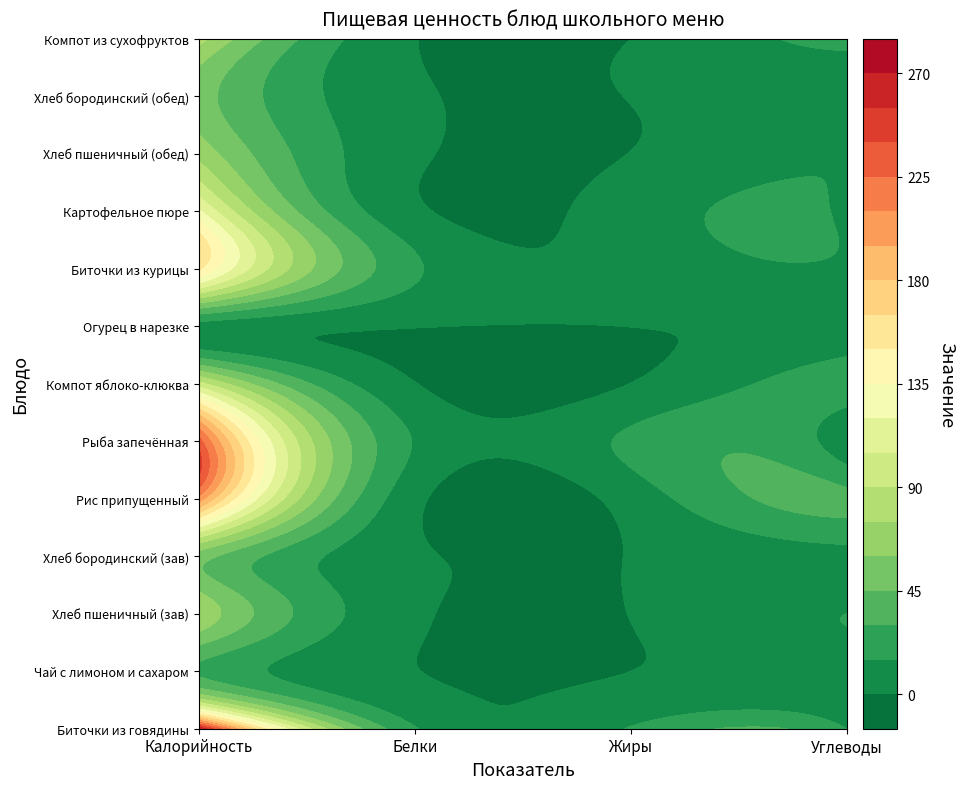

Reading left to right, transcribe all the data shown in this chart.

Биточки из говядины: 271.6	16.4	16.3	14.6
Чай с лимоном и сахаром: 27.9	0.3	0.0	6.7
Хлеб пшеничный (зав): 71.8	2.3	0.2	15.0
Хлеб бородинский (зав): 52.2	2.0	0.4	10.0
Рис припущенный: 204.3	3.9	6.1	33.6
Рыба запечённая: 232.0	14.0	18.1	3.2
Компот яблоко-клюква: 96.0	0.5	0.2	23.1
Огурец в нарезке: 8.5	0.5	0.1	1.5
Биточки из курицы: 152.5	17.3	4.0	12.1
Картофельное пюре: 123.0	2.7	6.8	12.8
Хлеб пшеничный (обед): 70.5	2.3	0.2	14.8
Хлеб бородинский (обед): 52.2	2.0	0.4	10.0
Компот из сухофруктов: 81.0	0.5	0.0	19.8